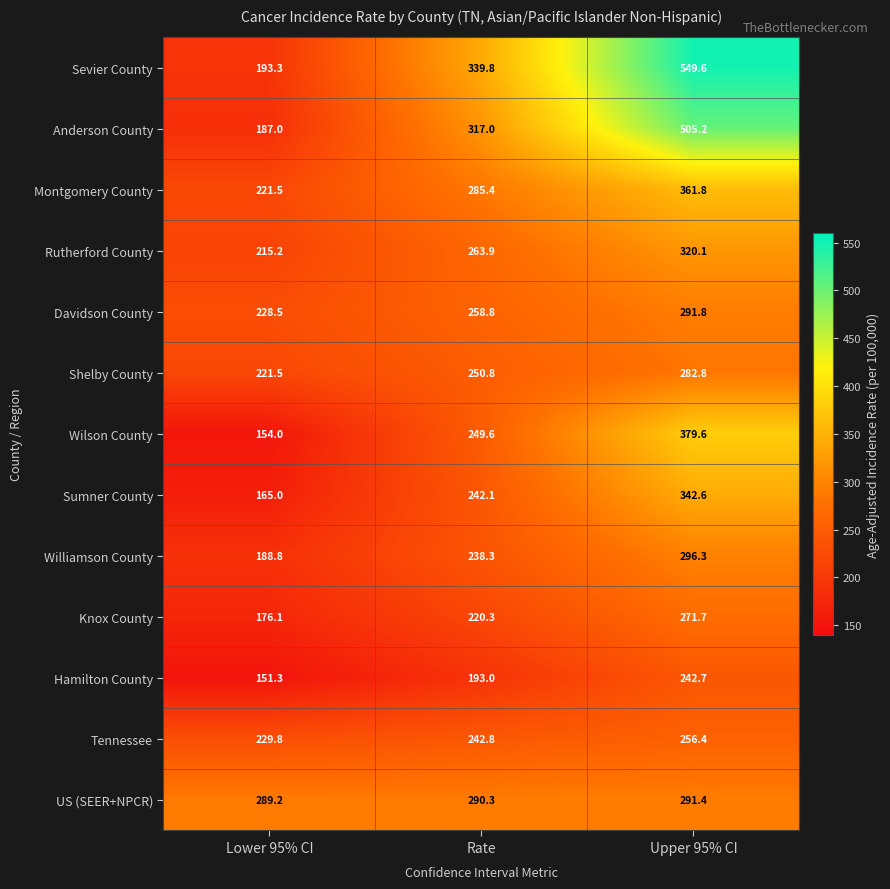

At which label does Tennessee first exceed 242?

Rate